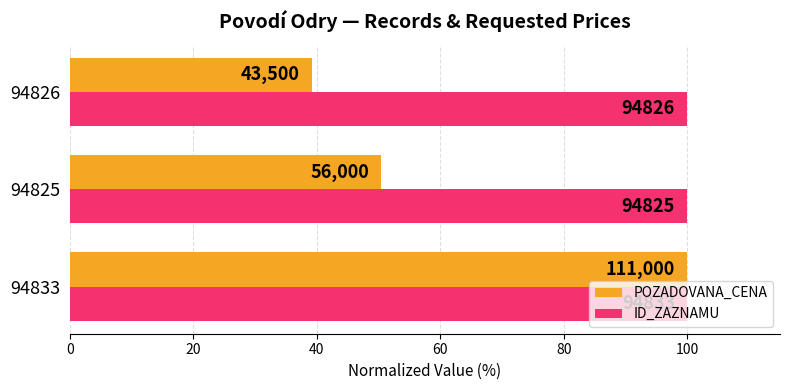

What is the value of the POZADOVANA_CENA bar at the 3rd from the left?

39.2